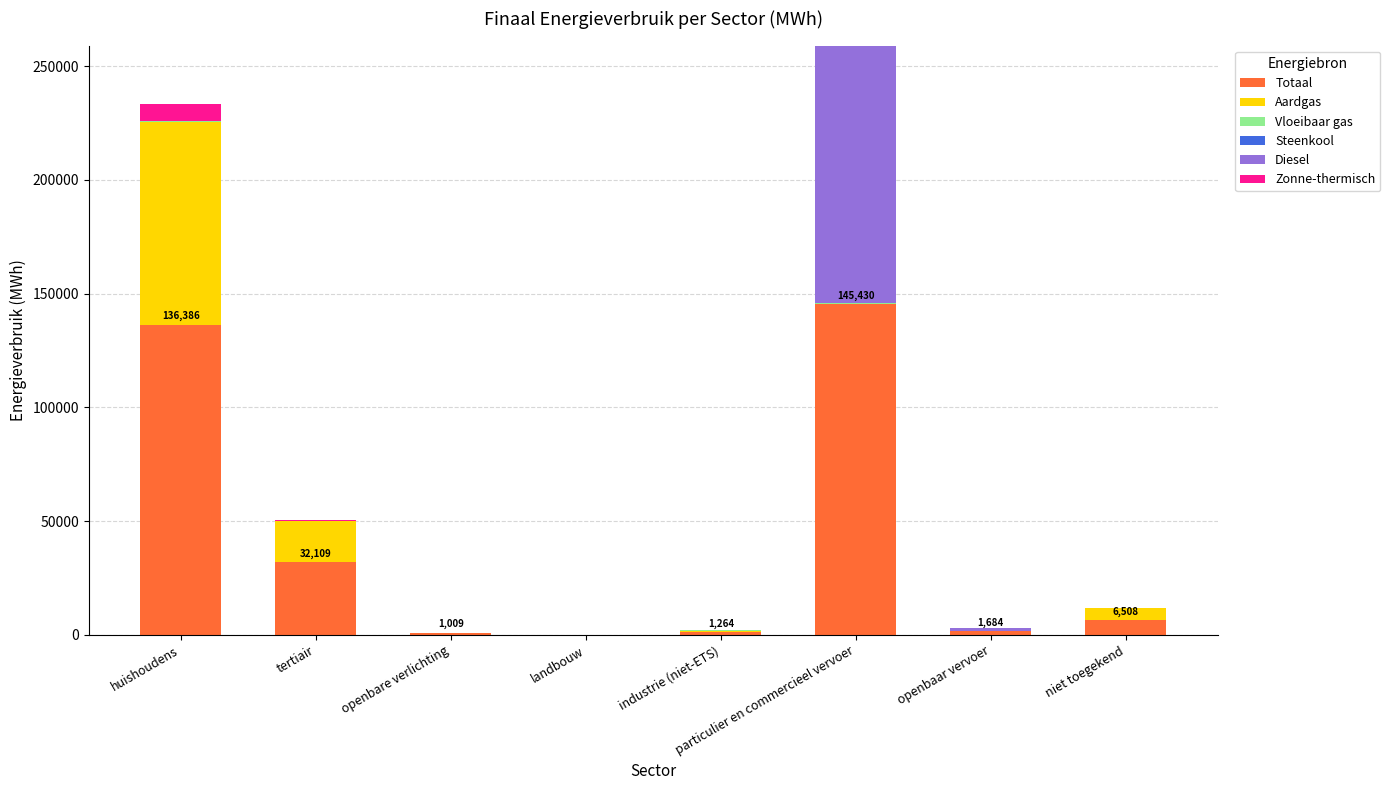

At which label does Totaal reach its peak?

particulier en commercieel vervoer